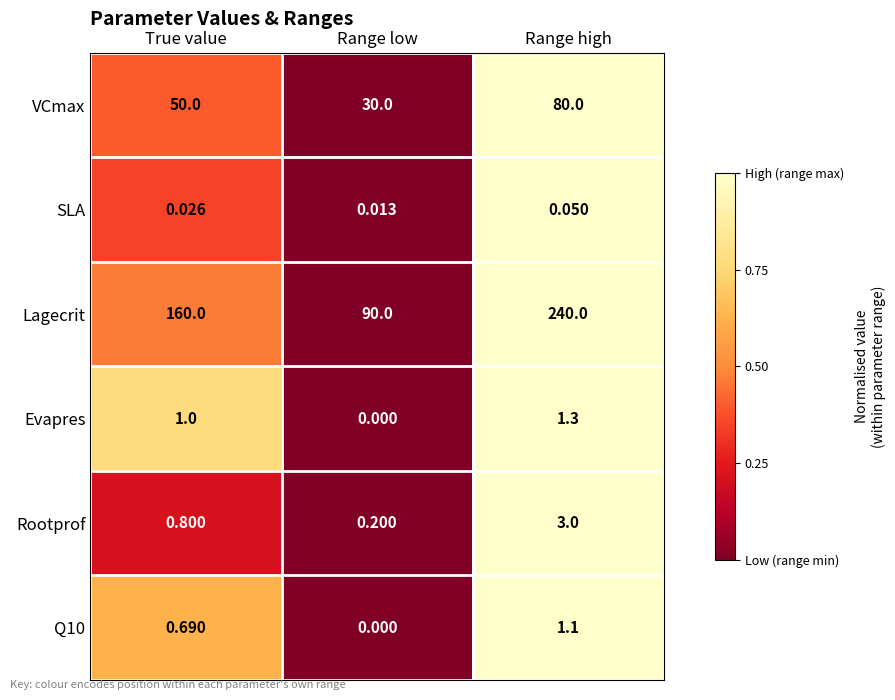

Which category has the highest value in the SLA series?

Range high